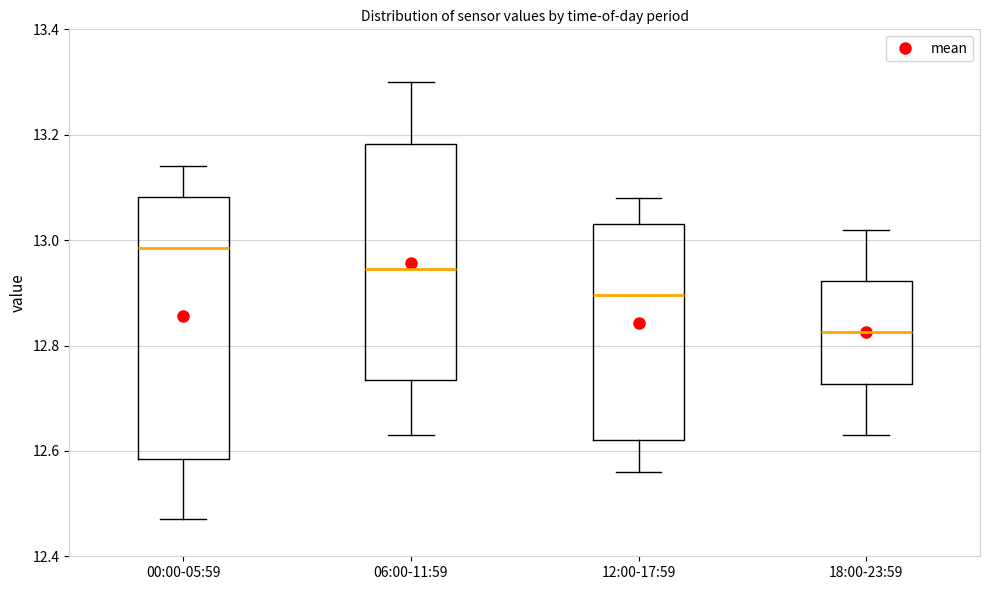

Which box is the tallest, from its lower edge to its upper edge?

00:00-05:59